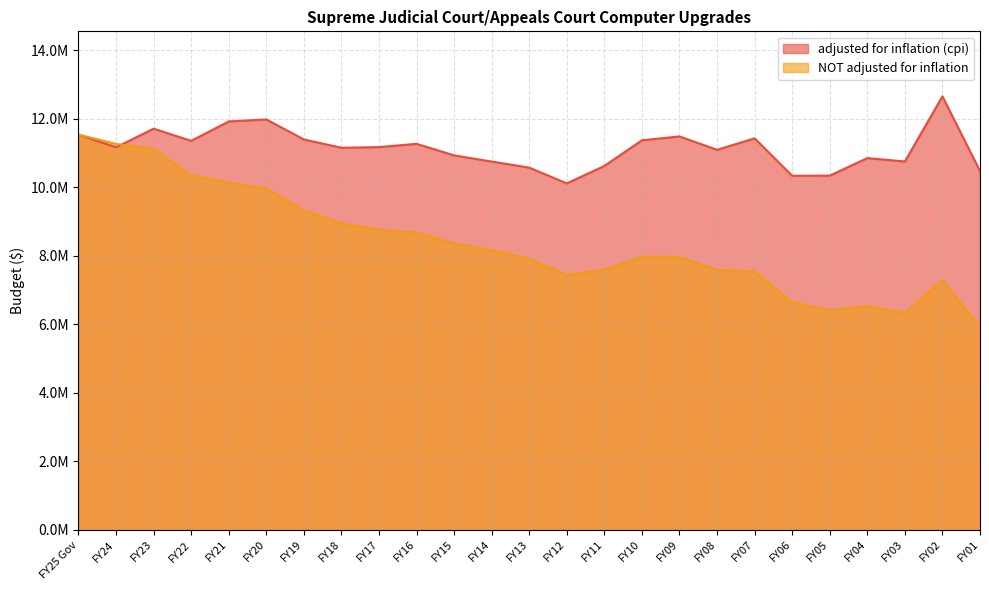

Reading left to right, what are all the values shown in this chart?

adjusted for inflation (cpi): 11536049	11165834	11708925	11353165	11919861	11978657	11393838	11152293	11171369	11266536	10929526	10748961	10572117	10112196	10621606	11370170	11482082	11092128	11427824	10334105	10338404	10850526	10751624	12652123	10472491
NOT adjusted for inflation: 11536049	11264544	11117584	10347781	10138042	9960064	9326394	8943271	8762149	8675395	8360344	8163810	7906476	7437172	7588951	7965766	7965766	7588951	7538951	6644733	6405521	6526726	6327659	7285658	5925601